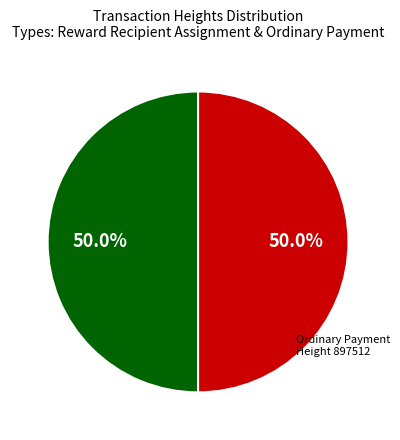

Which slice is the smallest?

897512